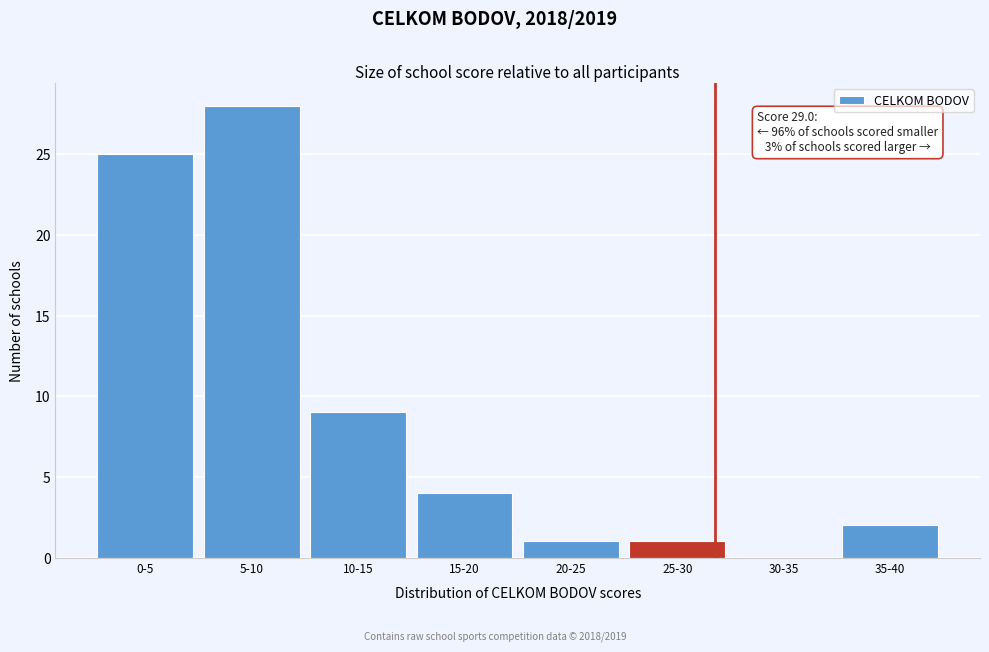

Reading left to right, what are all the values shown in this chart?

0-5=25	5-10=28	10-15=9	15-20=4	20-25=1	25-30=1	30-35=0	35-40=2